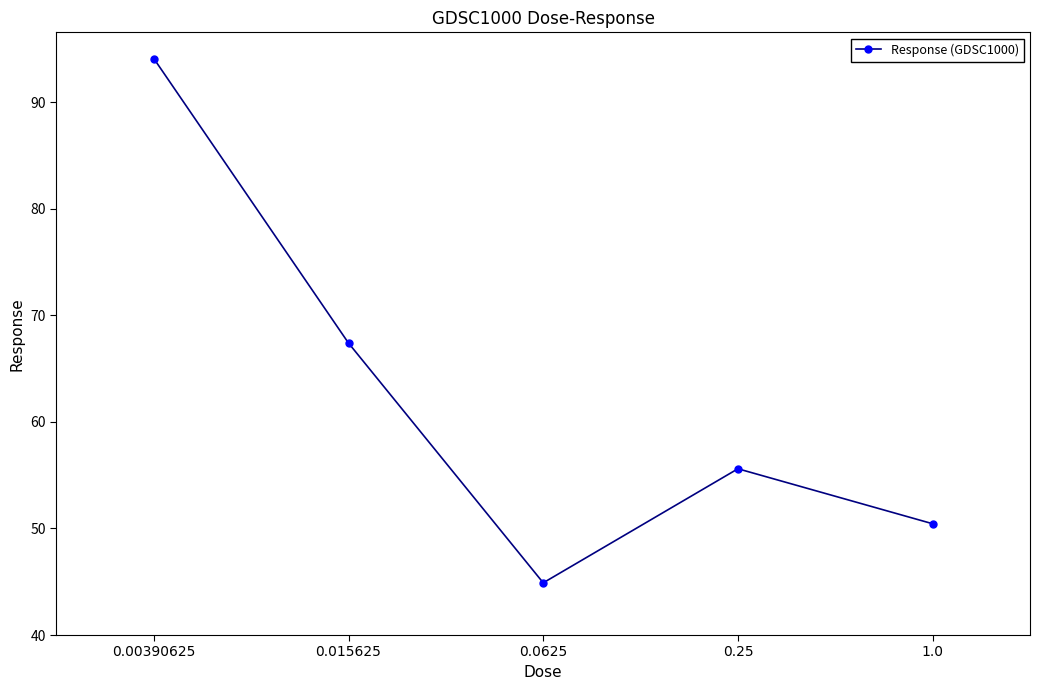

How many data points does each series have?

5